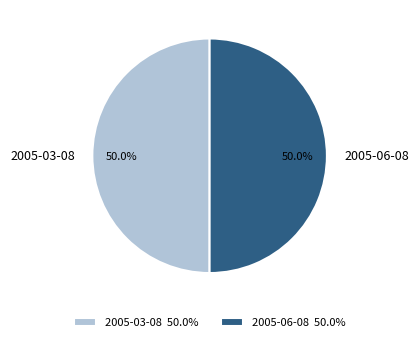

To the nearest percent, what is the combined percentage of 2005-06-08 and 2005-03-08?

100%